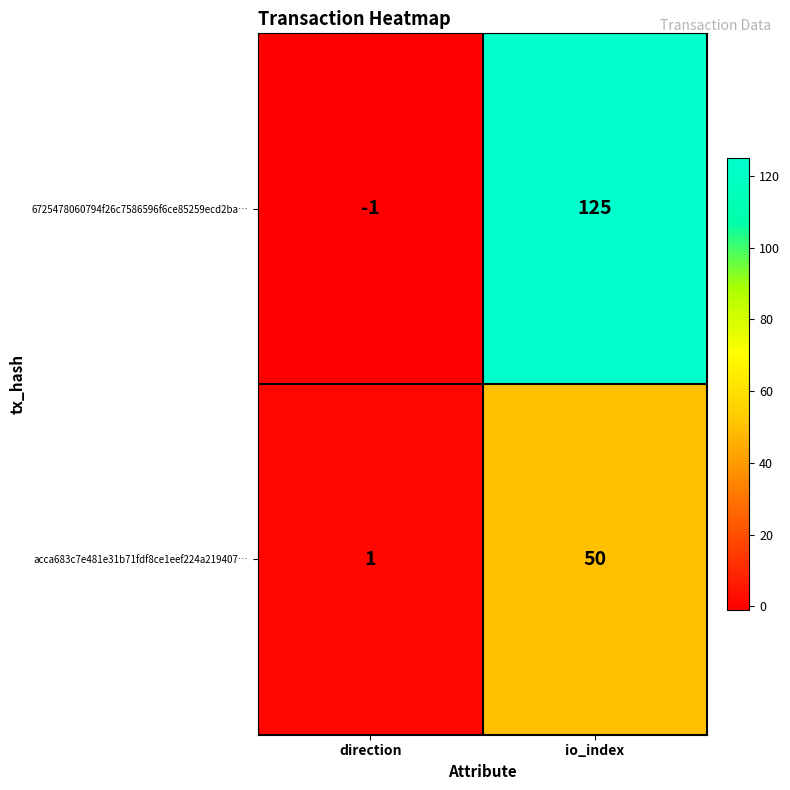

Which series has the largest total across all categories?

6725478060794f26c7586596f6ce85259ecd2ba…